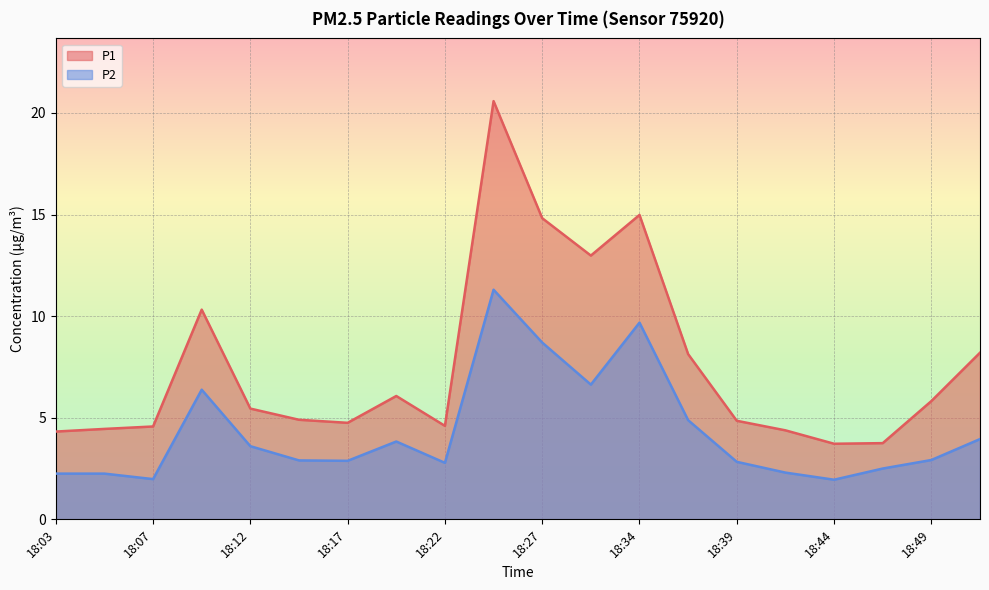

What is the difference between the second highest and minimum values in the P2 series?

7.7